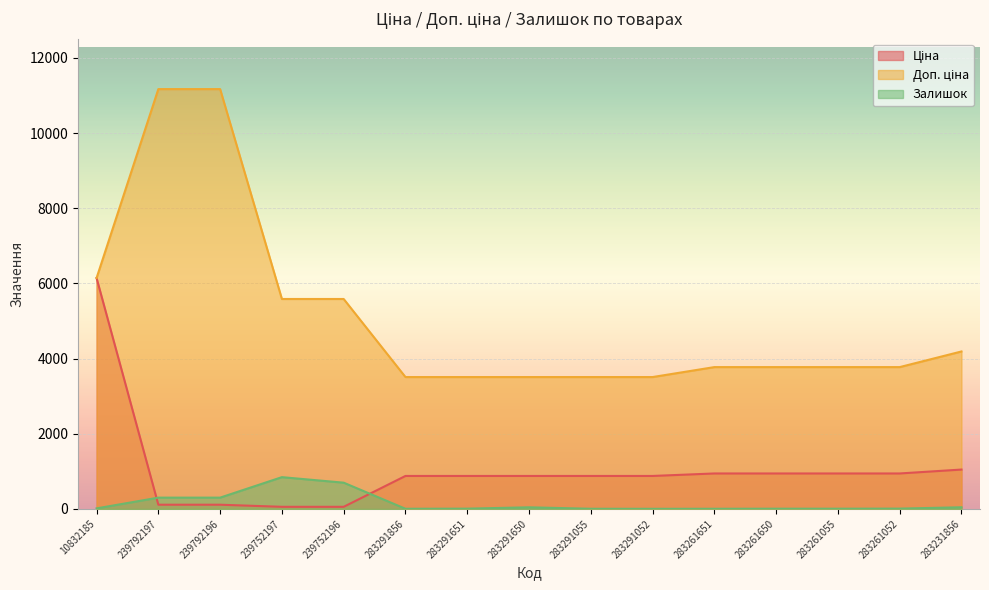

What is the minimum value for Доп. ціна?

3507.9